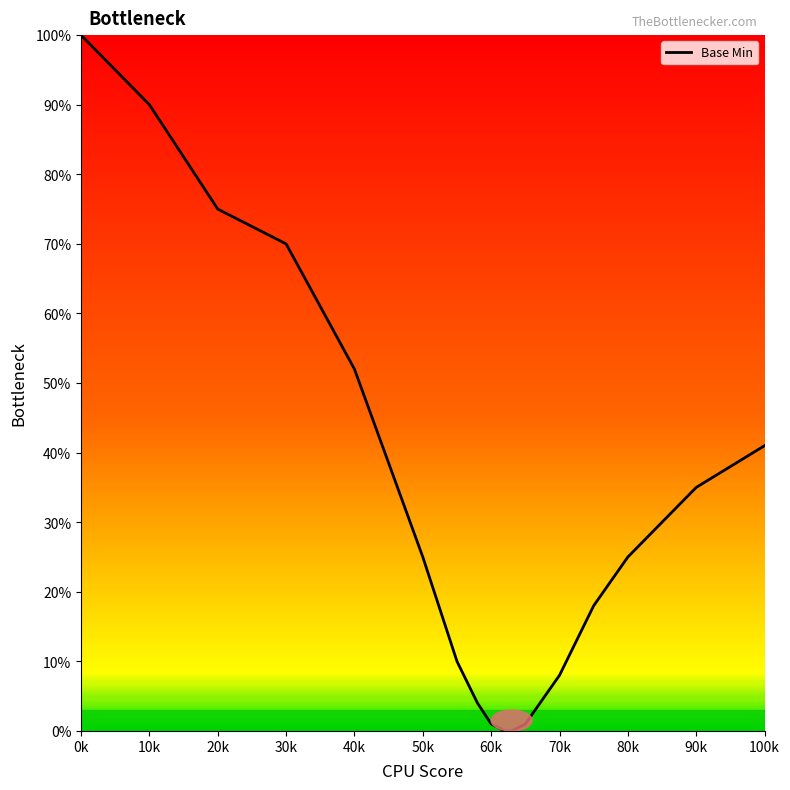

What is the difference between the maximum and minimum values?

100